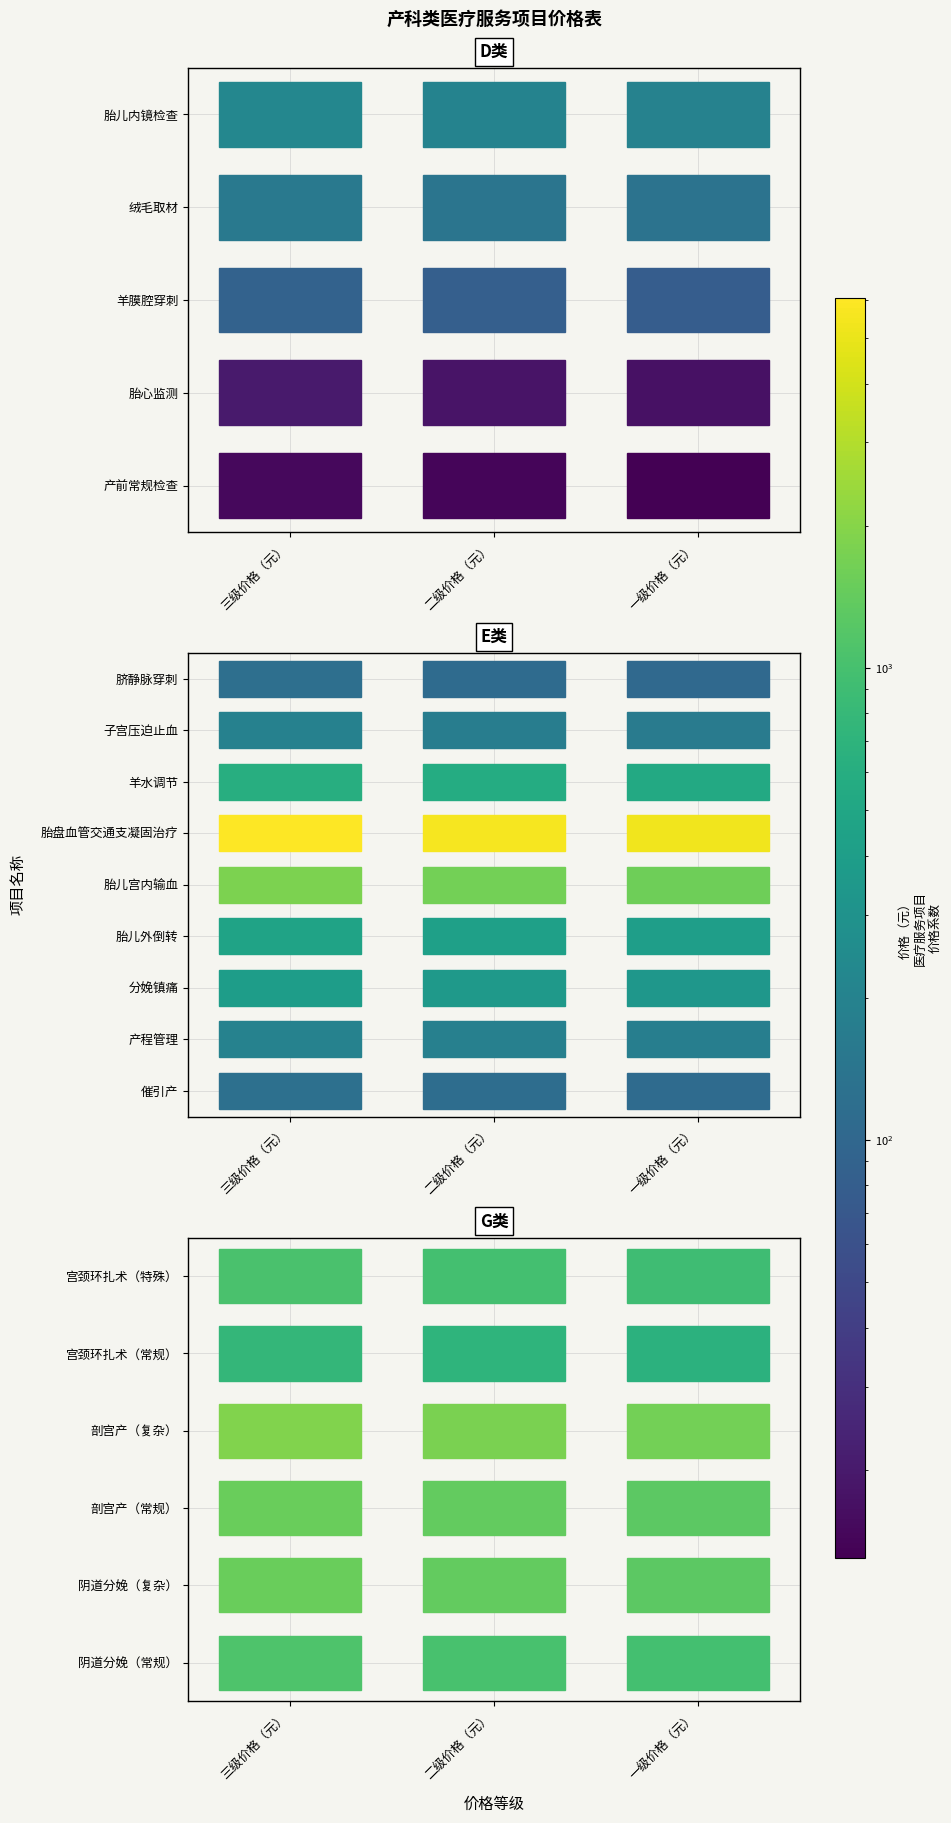

What is the greatest value displayed?

6070